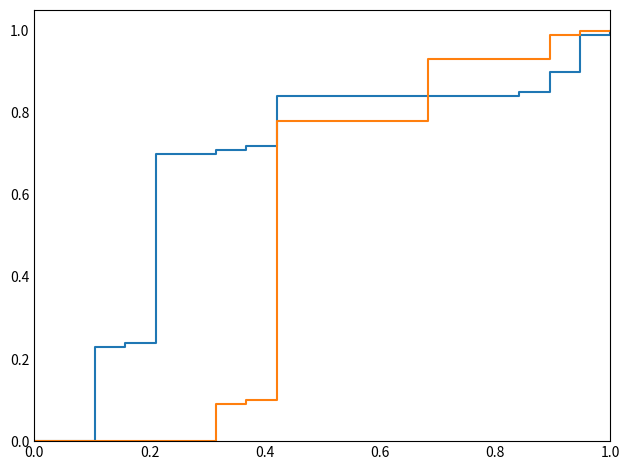

Does the chart display data point markers on the line(s)?

No